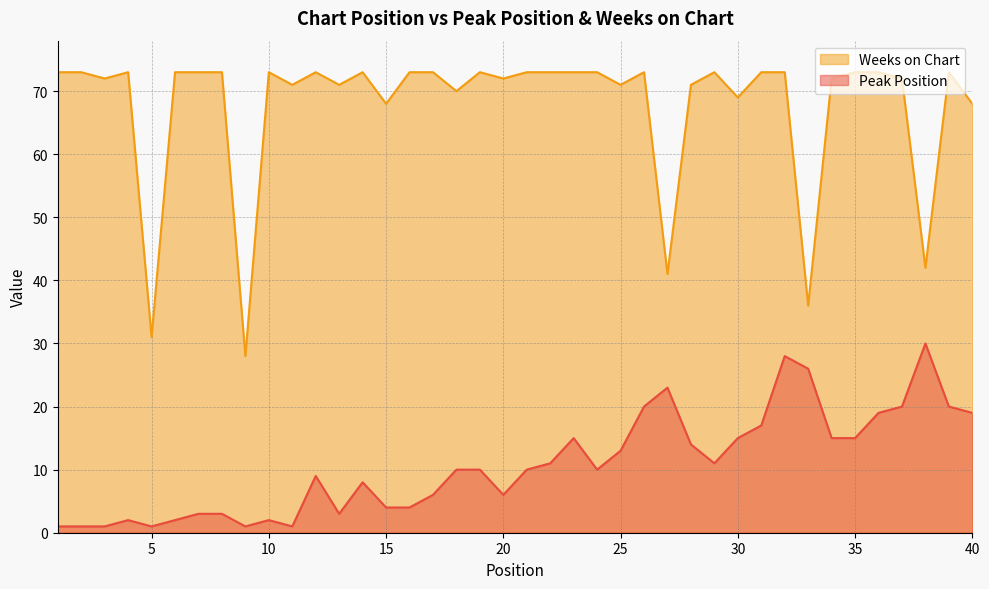

What is the sum of the Weeks on Chart values at 3 and 40?

140